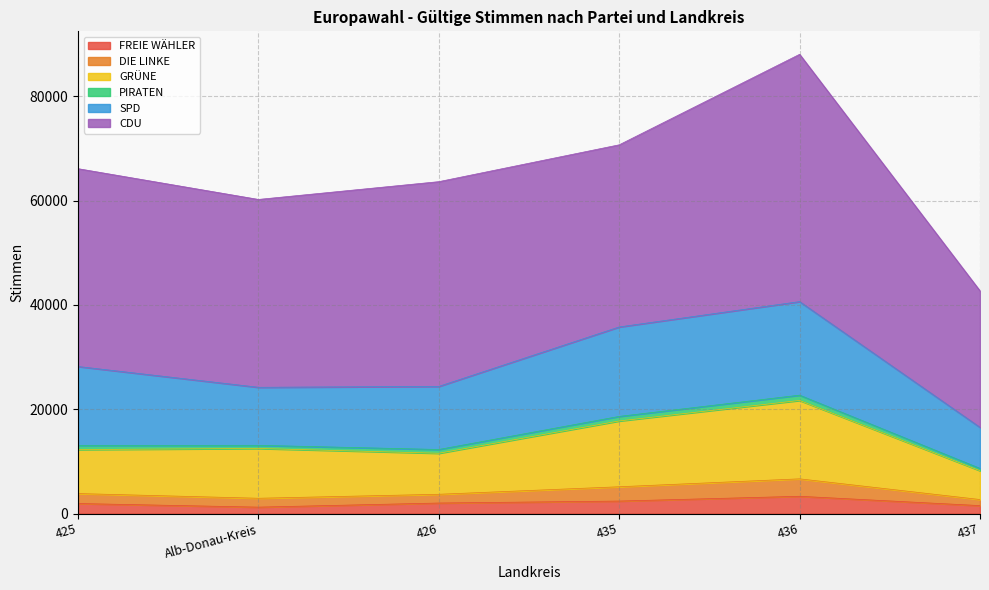

The GRÜNE series shows 8212 at 425. True or false?

False